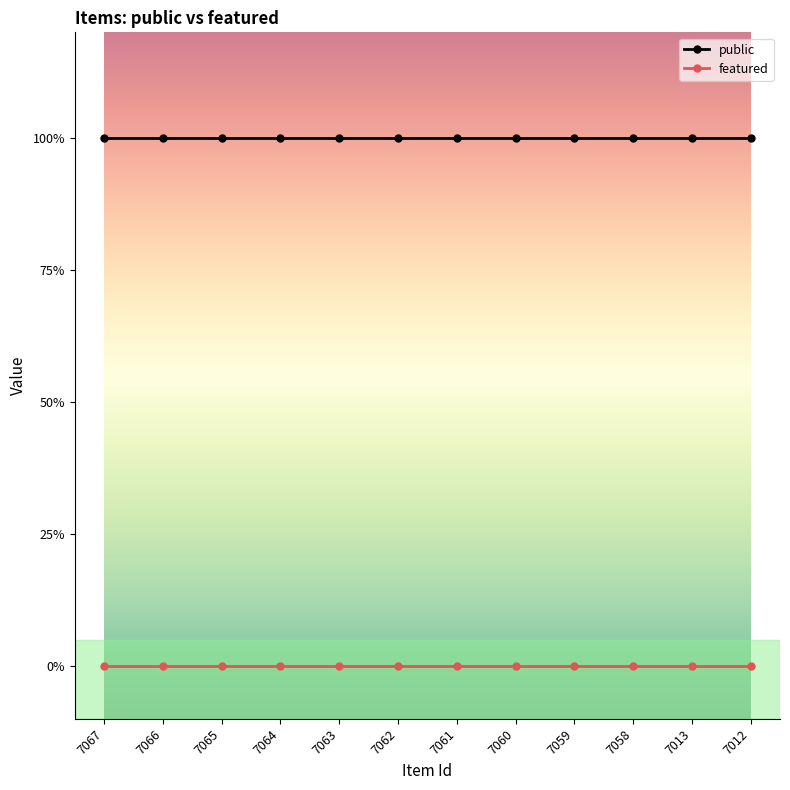

What are all the series names shown in the legend?

public, featured